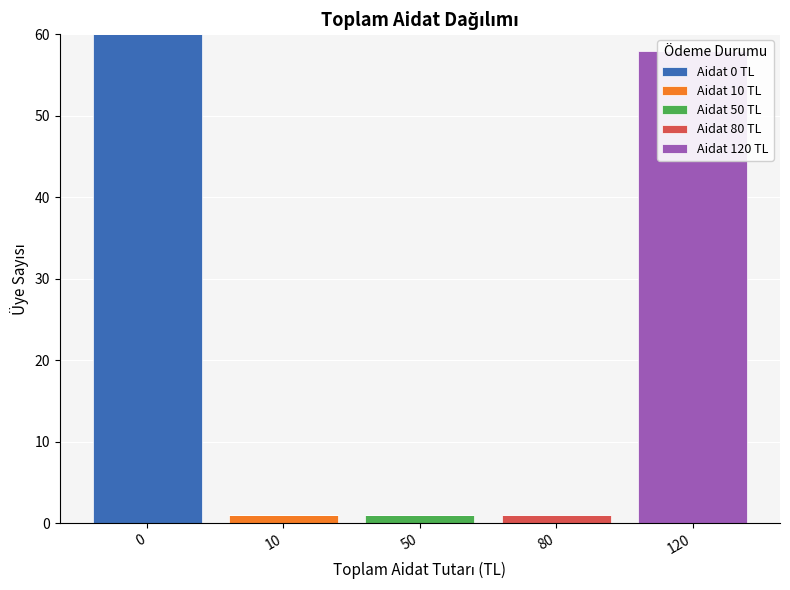

How many bars are there in each group?

5